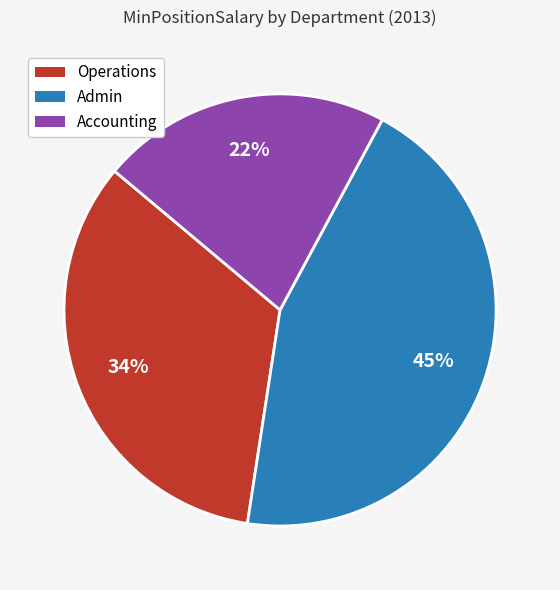

To the nearest percent, what is the difference between the largest and smallest slice percentages?

23%